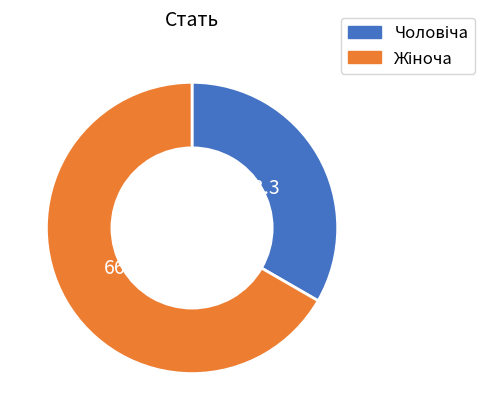

How many segments does this pie chart have?

2